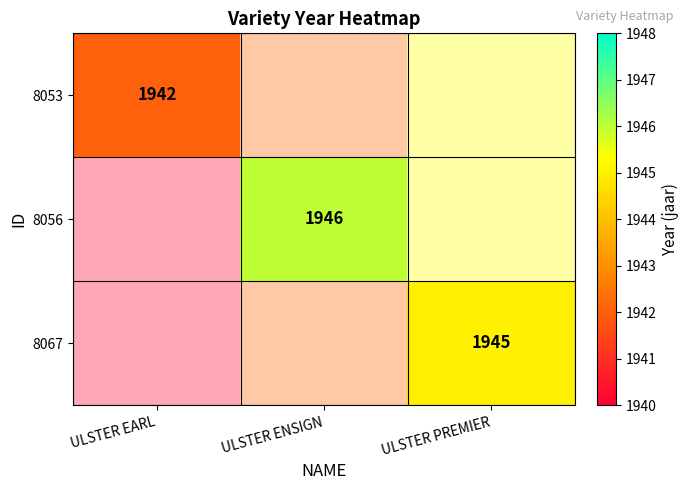

At which label does 8053 reach its minimum?

ULSTER ENSIGN